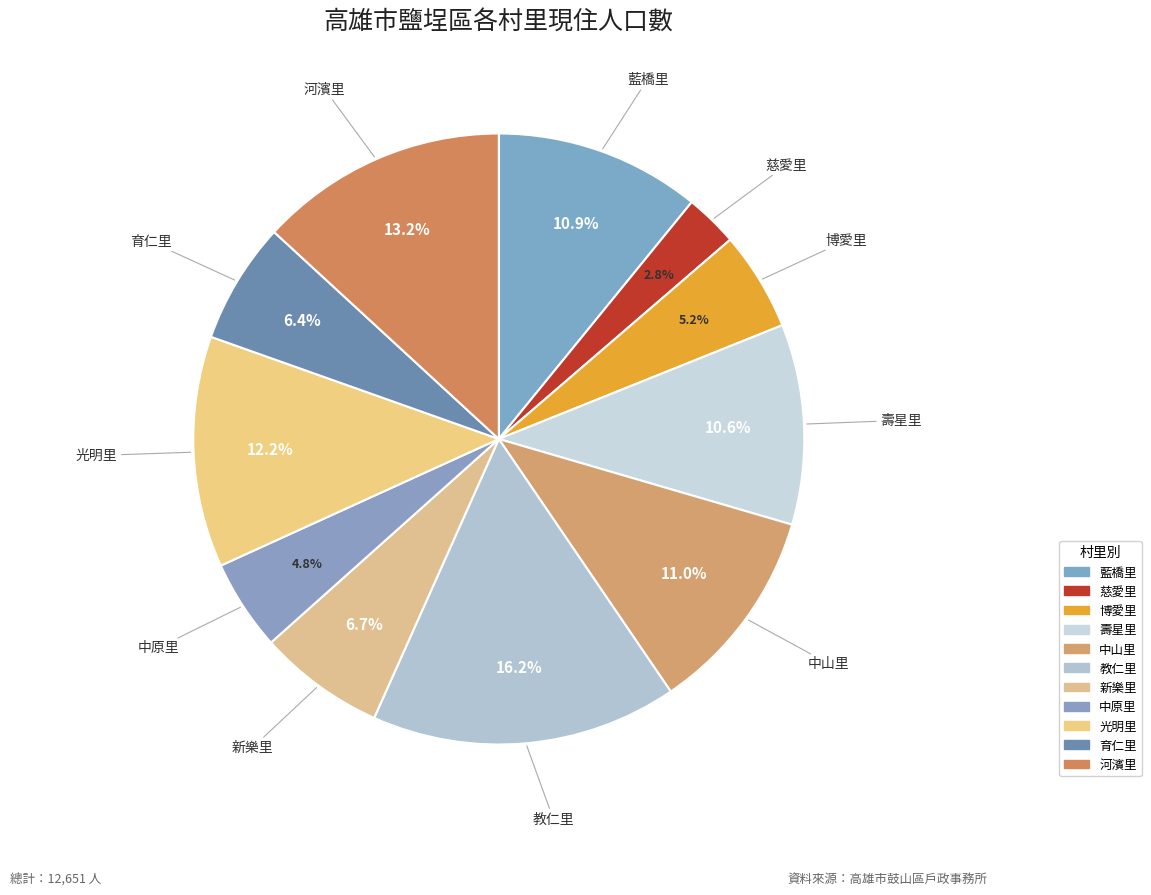

Which category has the biggest portion of the pie?

教仁里